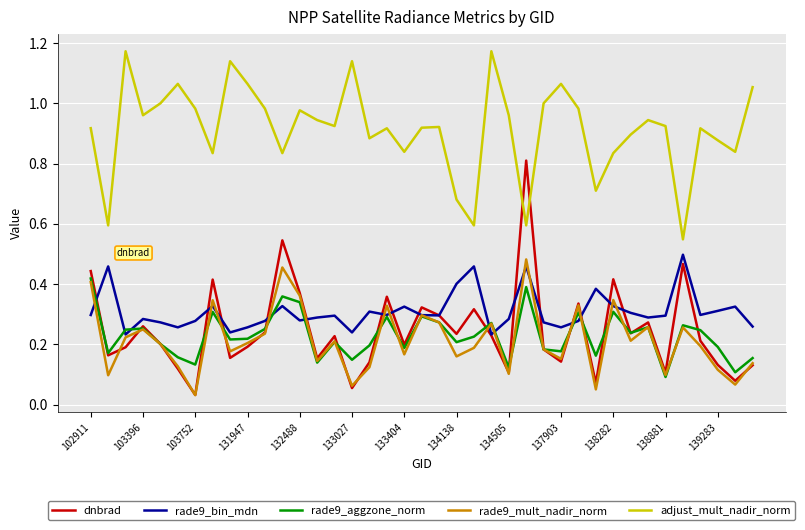

True or false: rade9_mult_nadir_norm and adjust_mult_nadir_norm intersect in this chart.

False